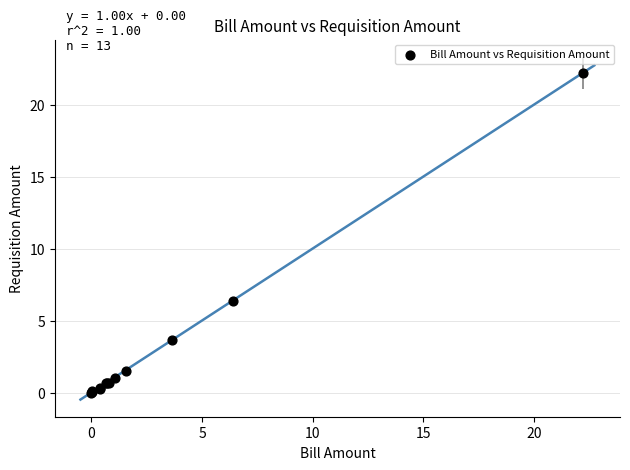

What Y value in the scatter plot is closest to 11?

6.3